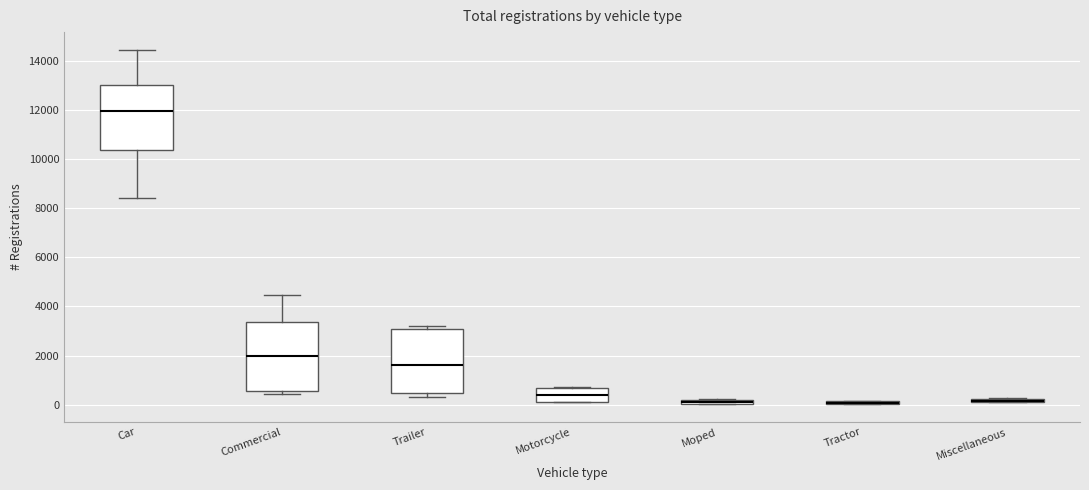

Where does the median line of the box for Commercial sit on the y-axis? The values are not printed on the chart, so give them approximately, as read against the axis.

2000